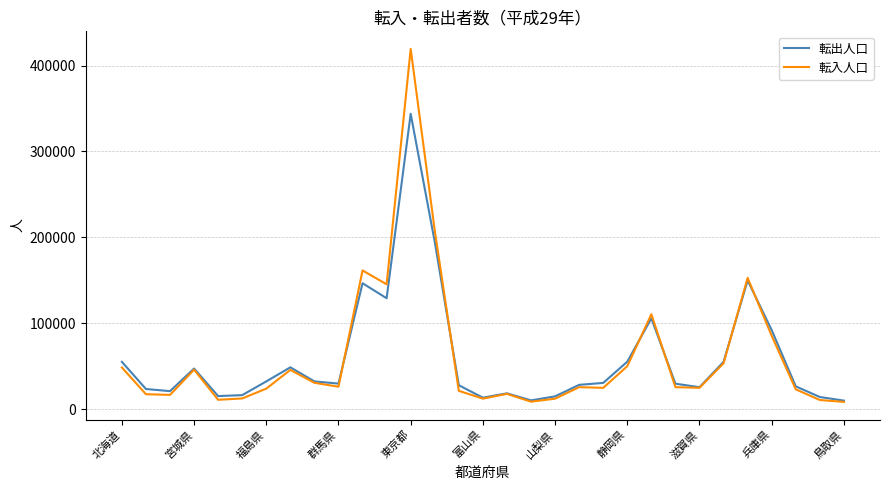

What is the greatest value displayed?

419283